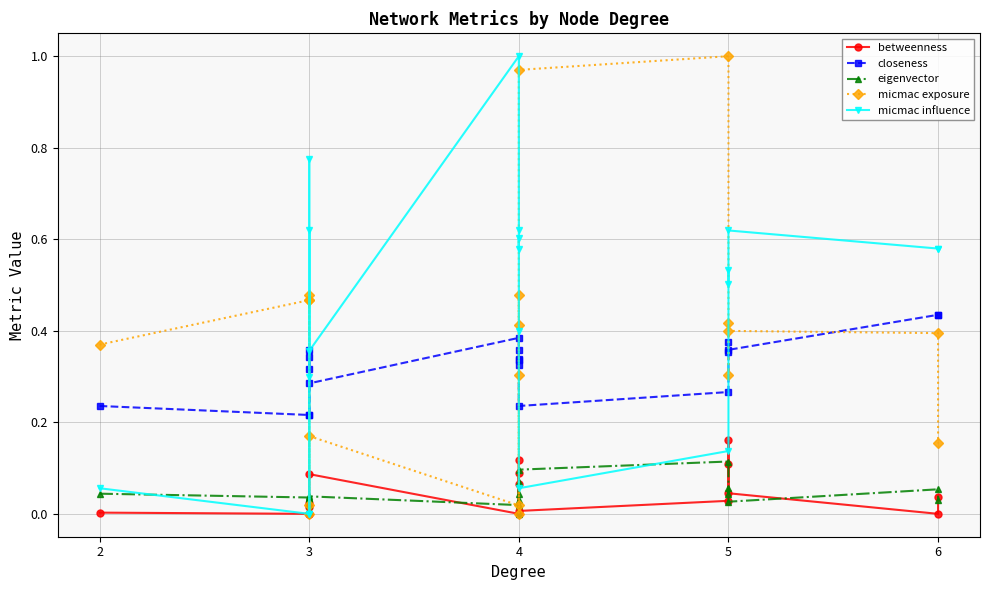

What is the average value of the micmac influence series?

0.4